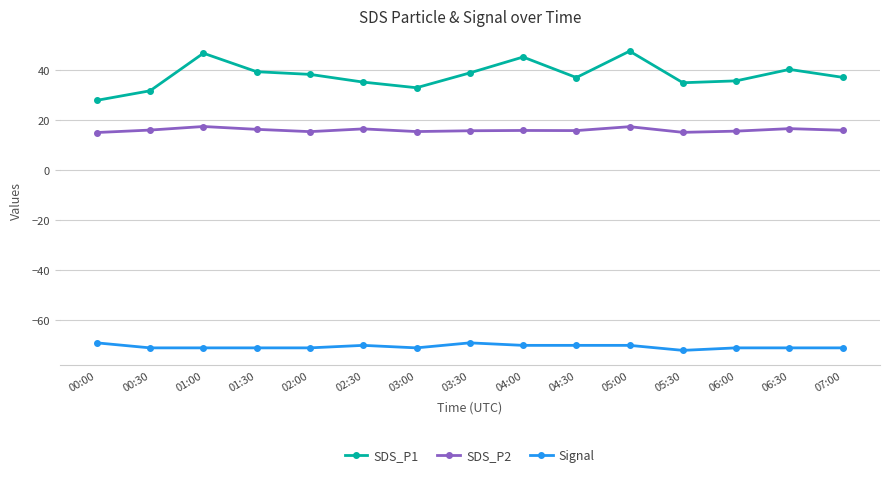

At which category does SDS_P1 reach its first local peak?

01:00